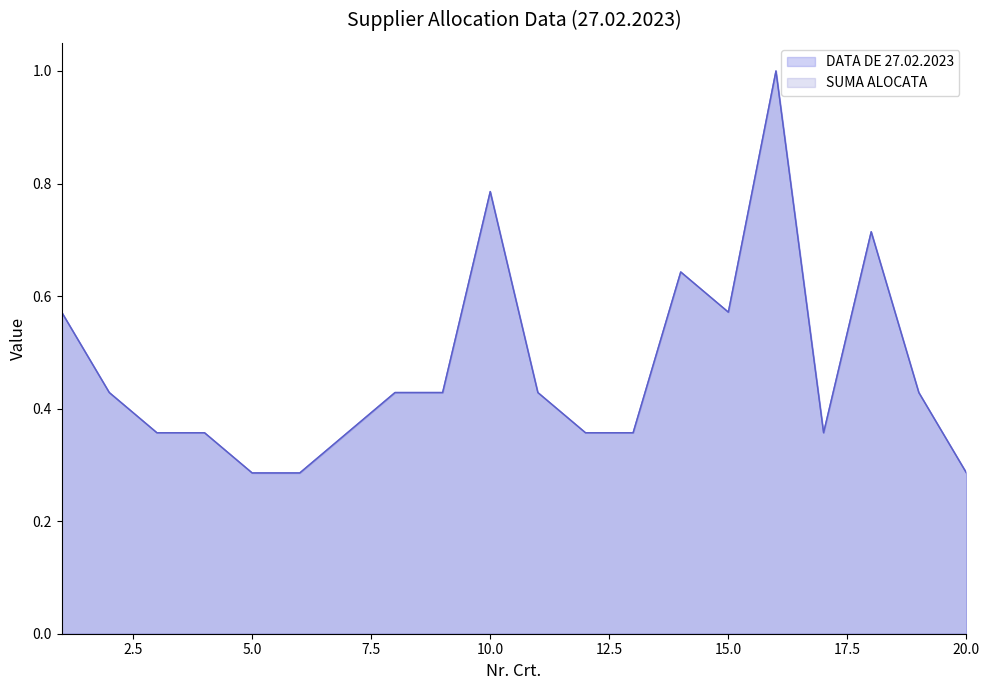

What is the difference between the maximum and minimum values in the SUMA ALOCATA series?

0.7